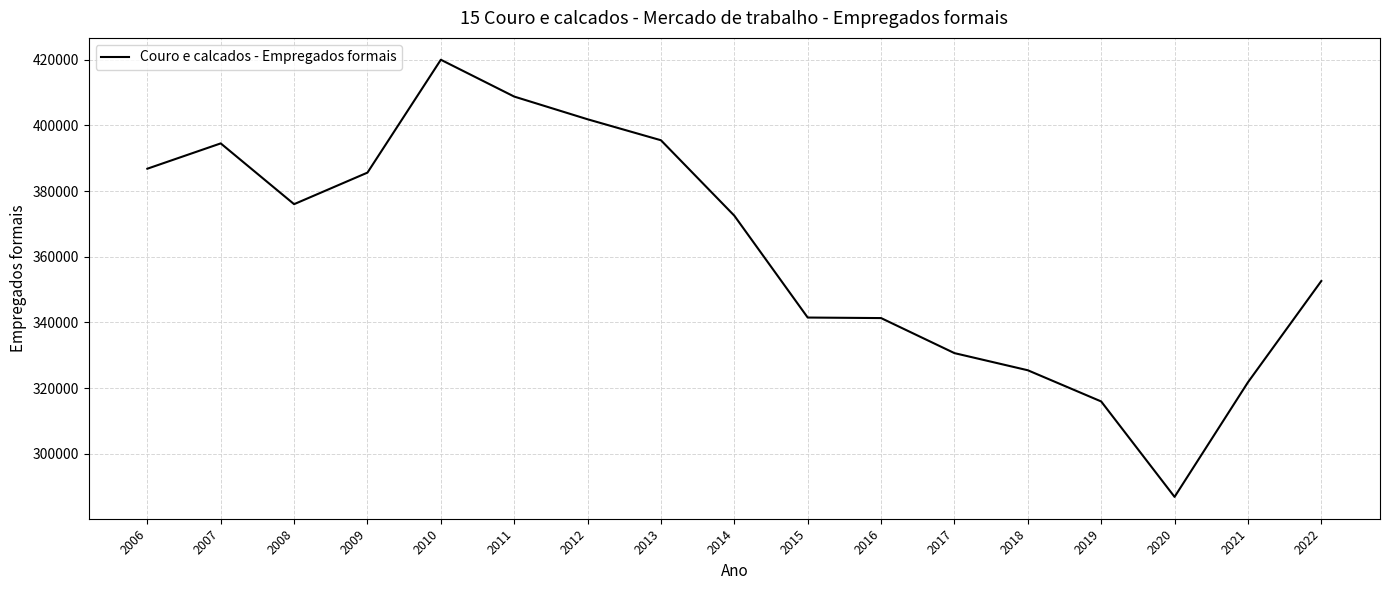

What value does the data have at 2020, to the nearest 100?

286900